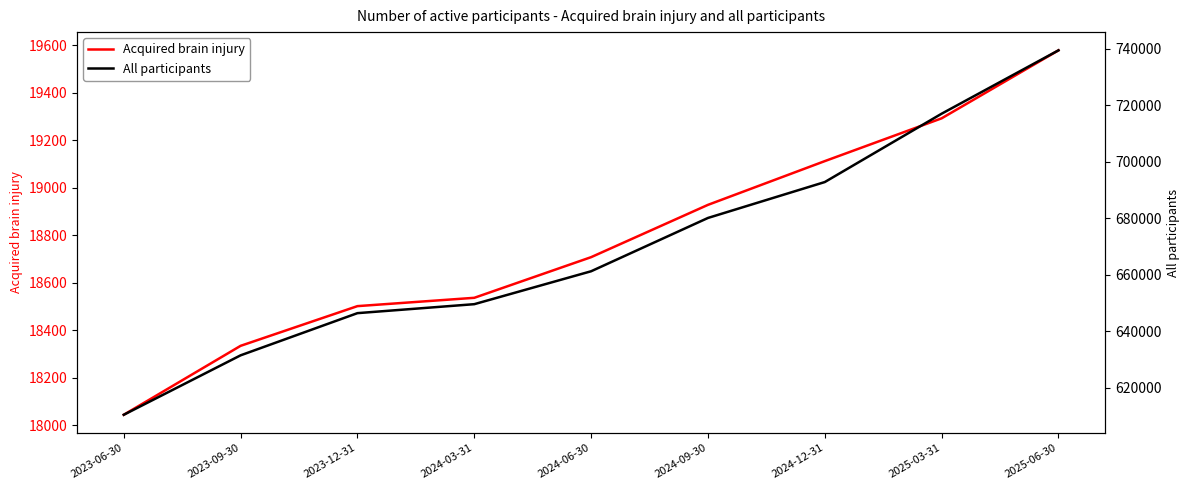

List the series in order of their overall mean, highest first.

All participants, Acquired brain injury